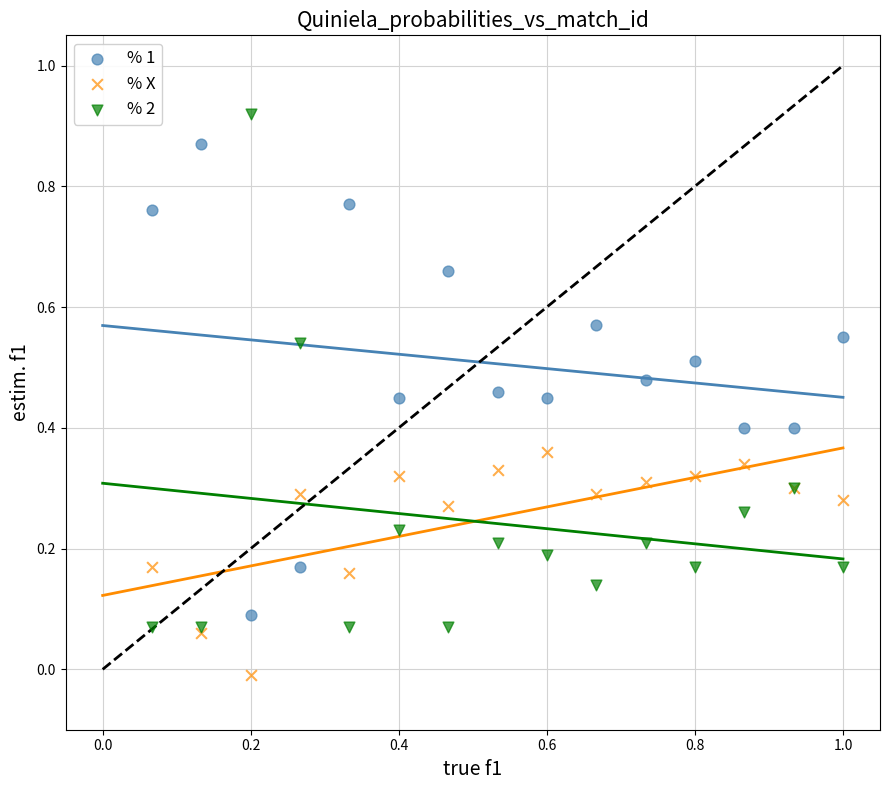

Which series has the largest Y range (max minus min)?

% 2